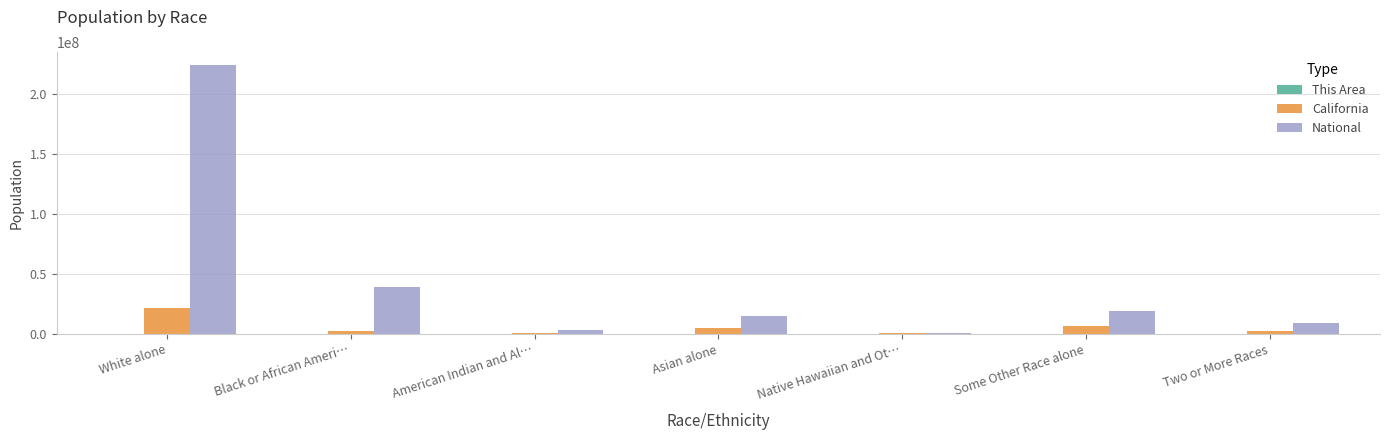

Is it true that National equals 38929319 at Black or African Ameri…?

True